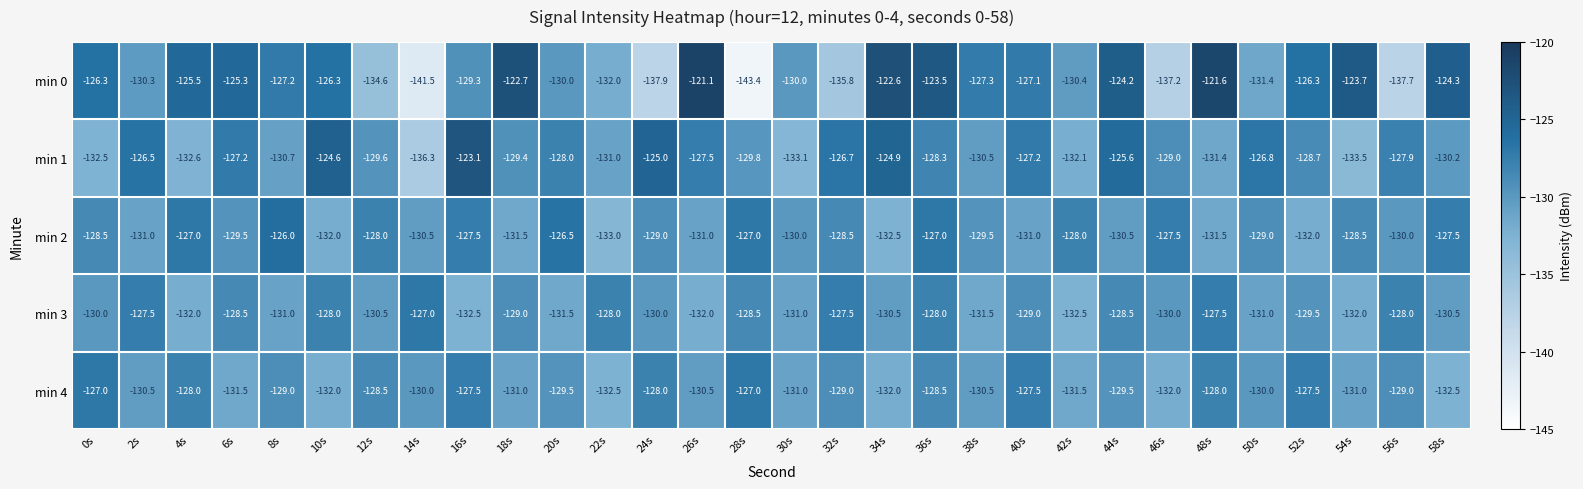

Is the value of min 1 at 42s greater than the value of min 4 at 26s?

No